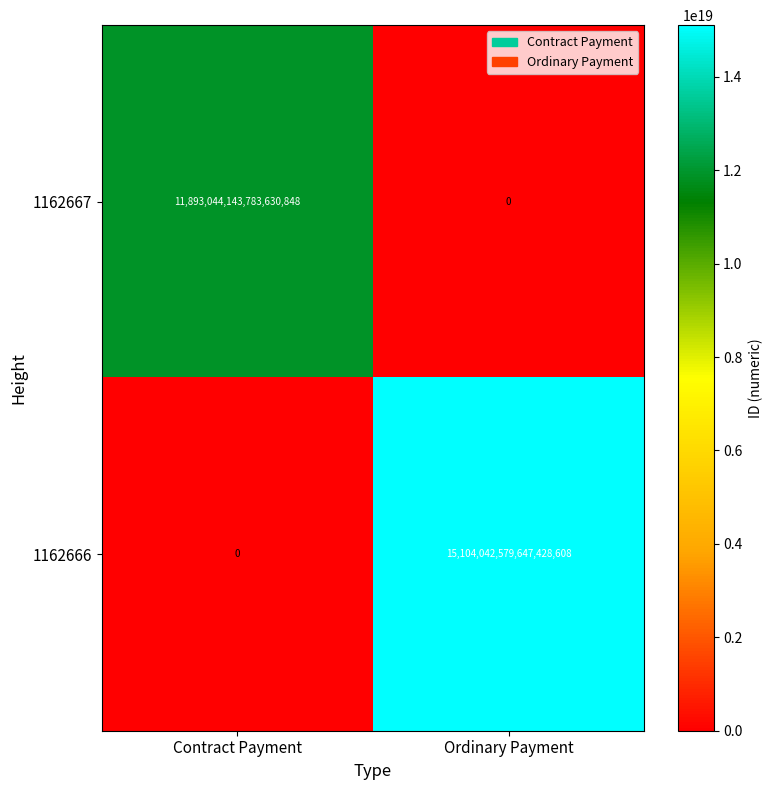

Which series changed the most between Contract Payment and Ordinary Payment?

1162666